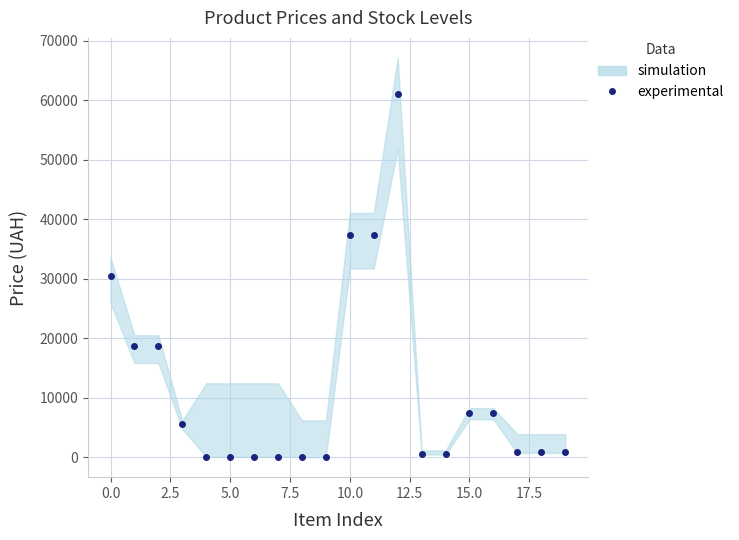

True or false: there are more than 2 points higher than both neighbors.

False